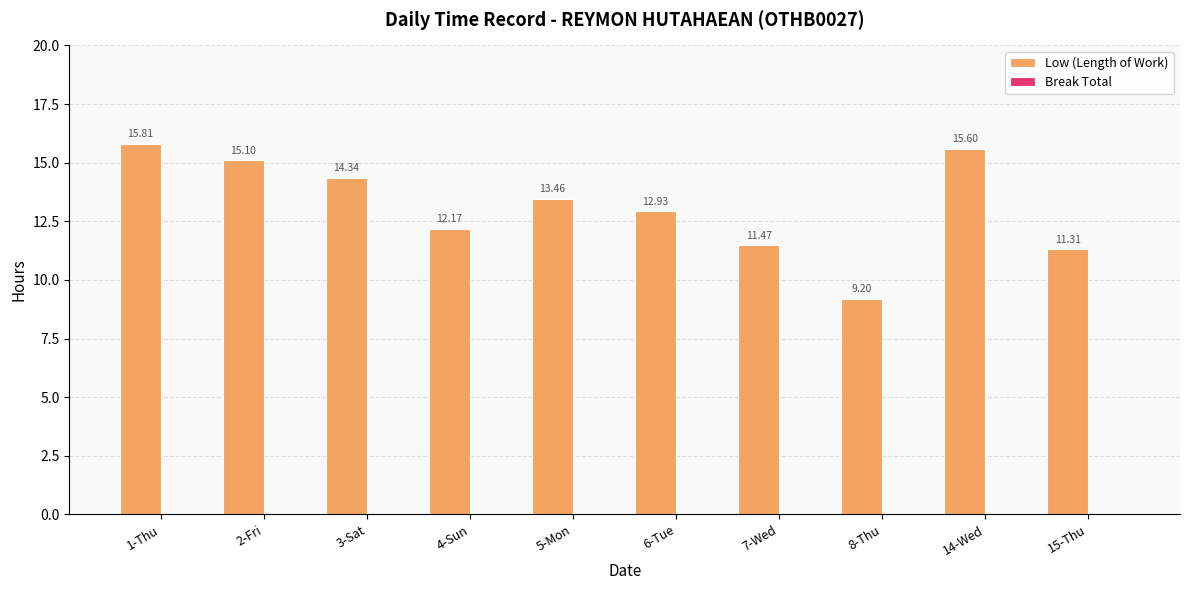

What is the maximum value shown in the chart?

15.8